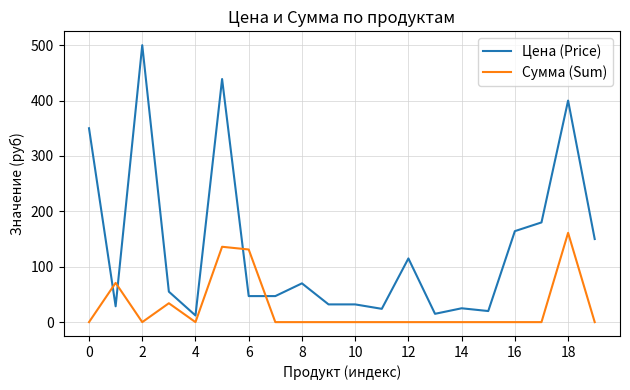

What is the difference between the maximum and minimum values in the Цена (Price) series?

488.0